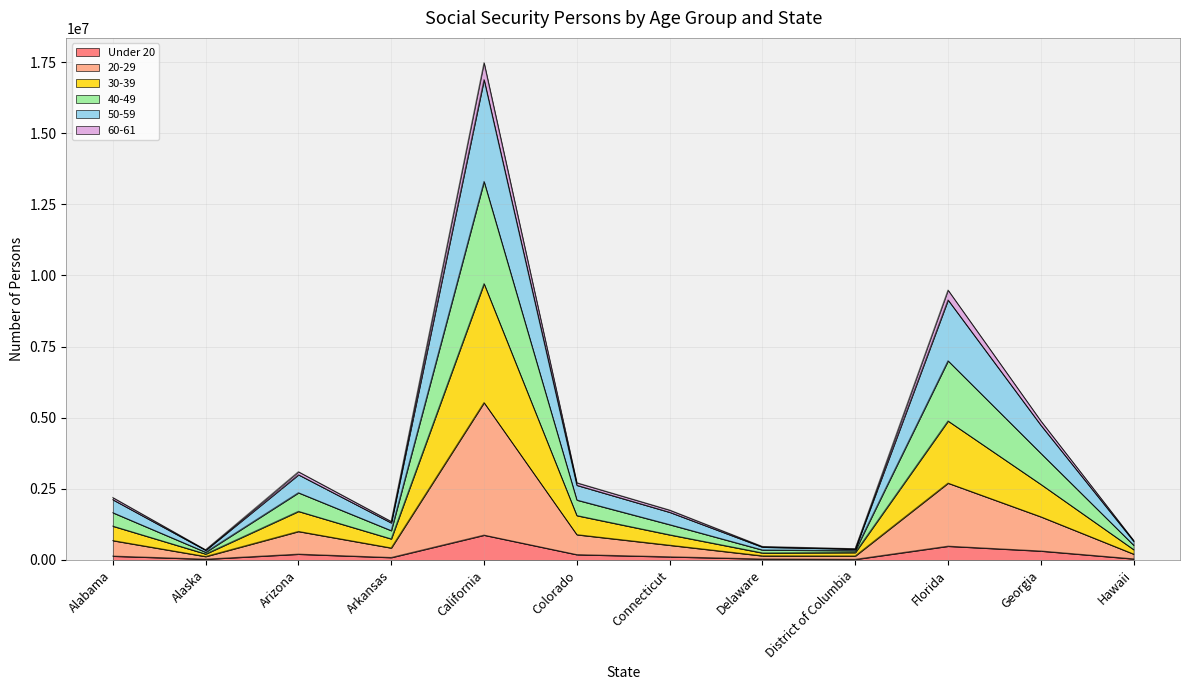

What is the total value across all series at District of Columbia?

390881